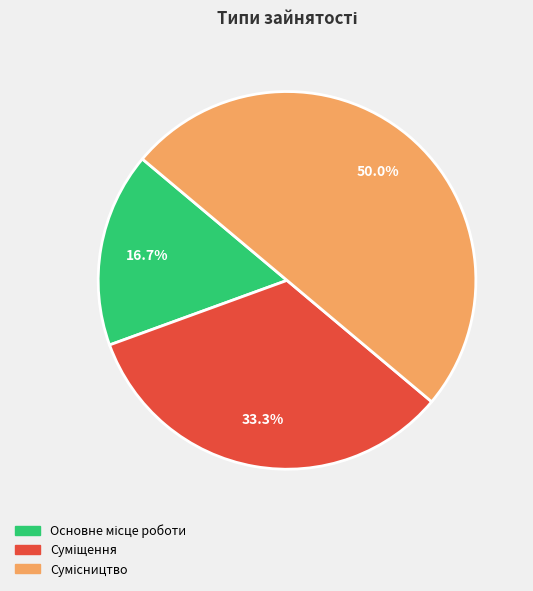

How many slices are in this pie chart?

3